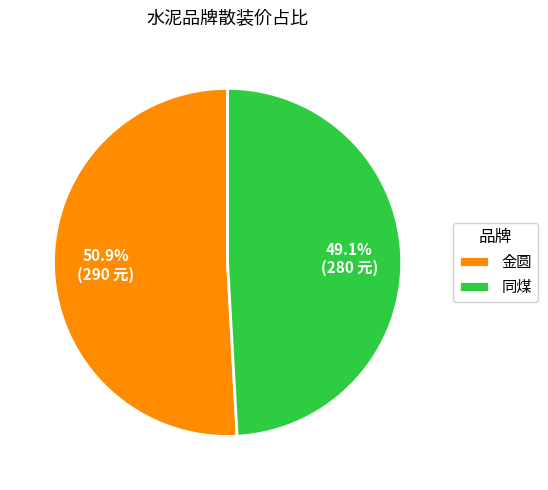

Between 同煤 and 金圆, which is larger?

金圆